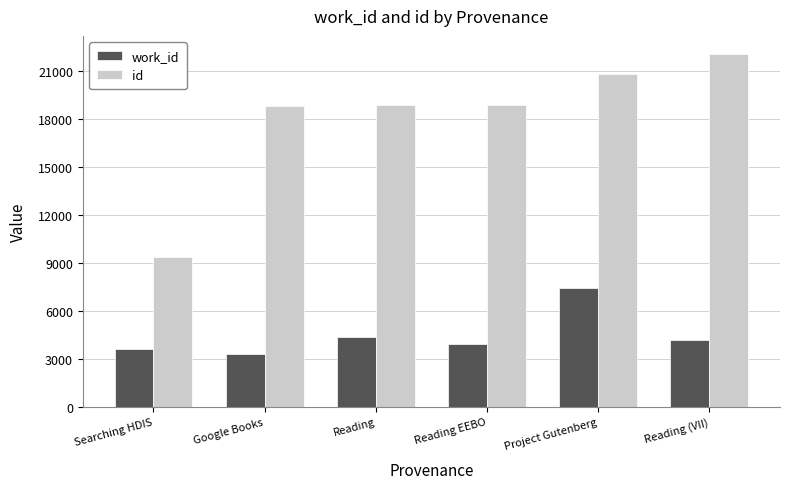

What is the label of the 3rd bar from the right?

Reading EEBO